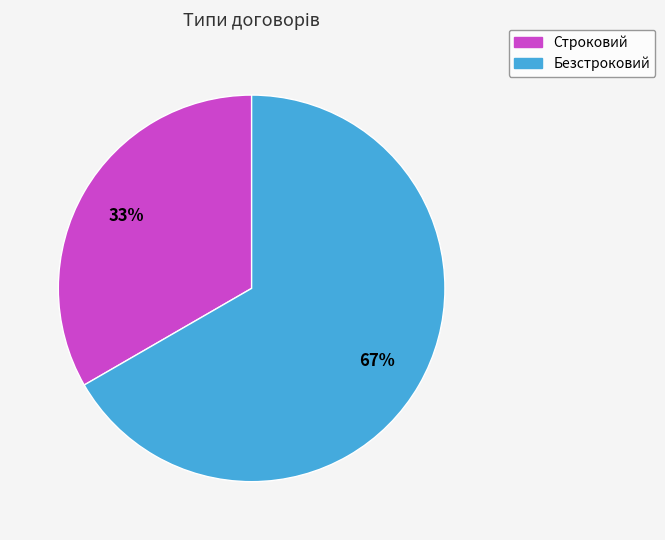

Rank the categories by value from highest to lowest.

Безстроковий, Строковий